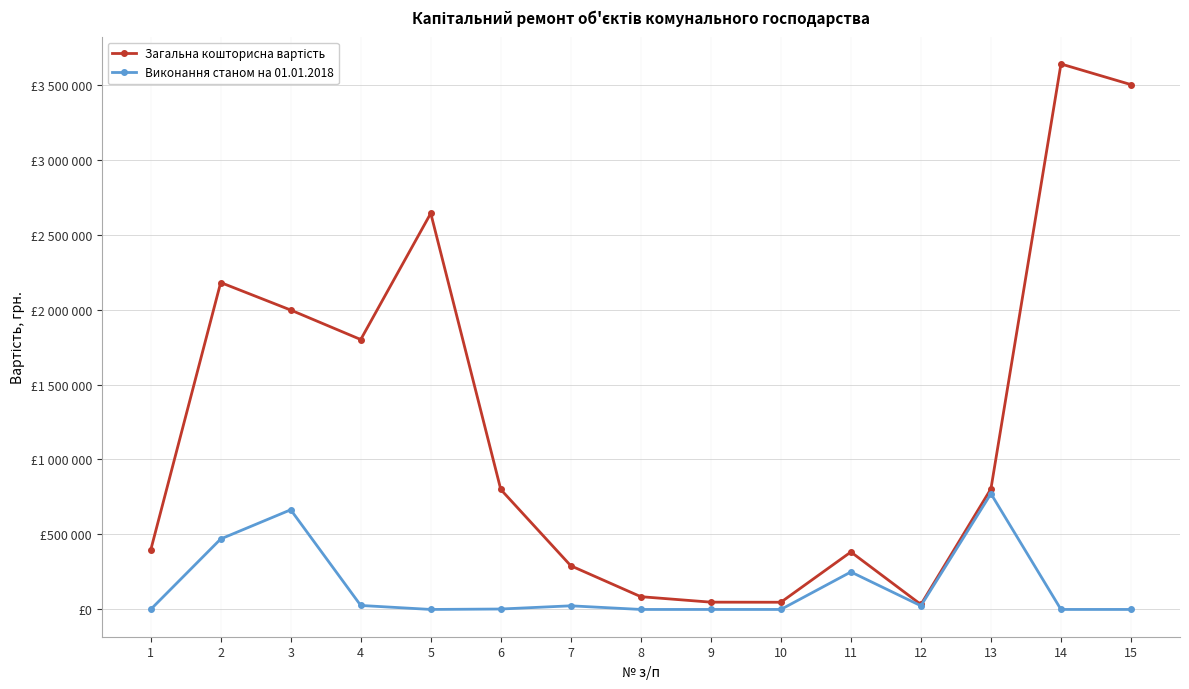

Does the chart have visible grid lines?

Yes